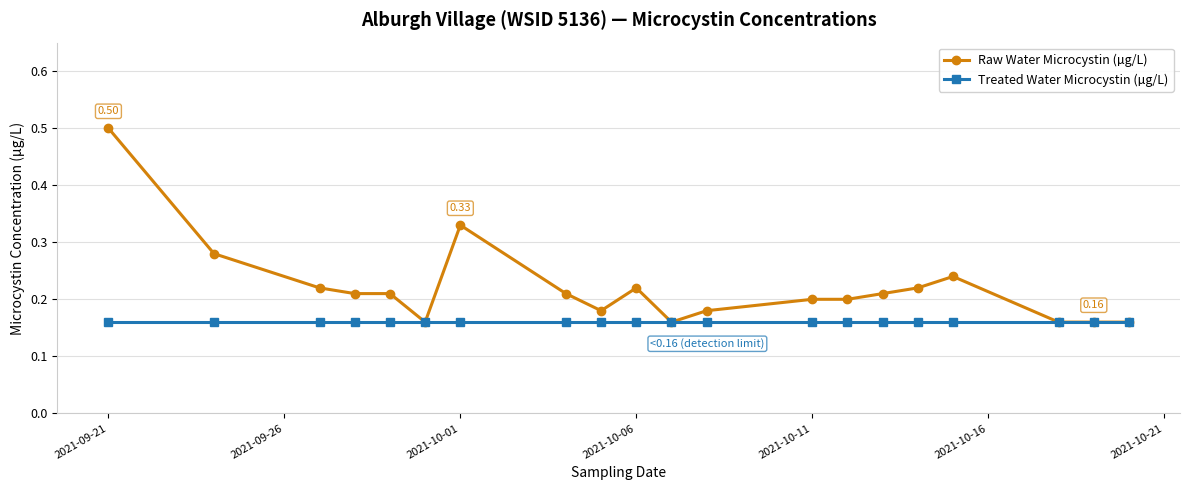

Rank the series by their average value, from highest to lowest.

Raw Water Microcystin (µg/L), Treated Water Microcystin (µg/L)